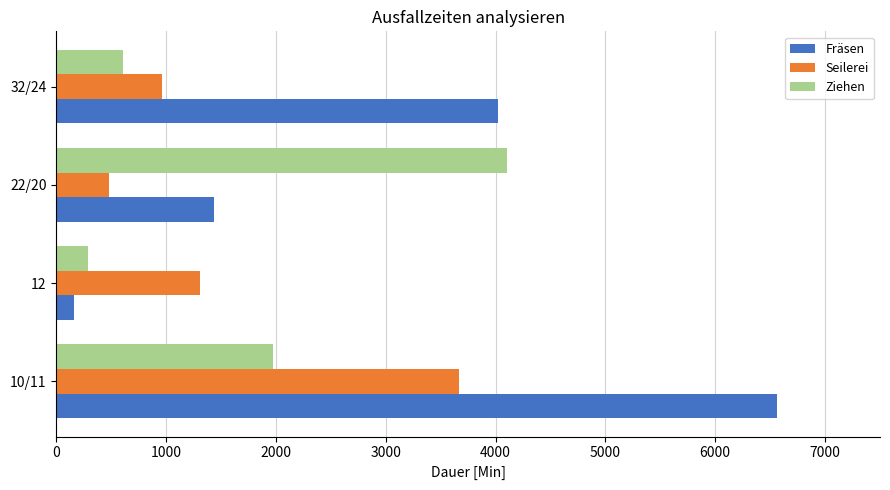

The value of Seilerei at 32/24 is 960. True or false?

True